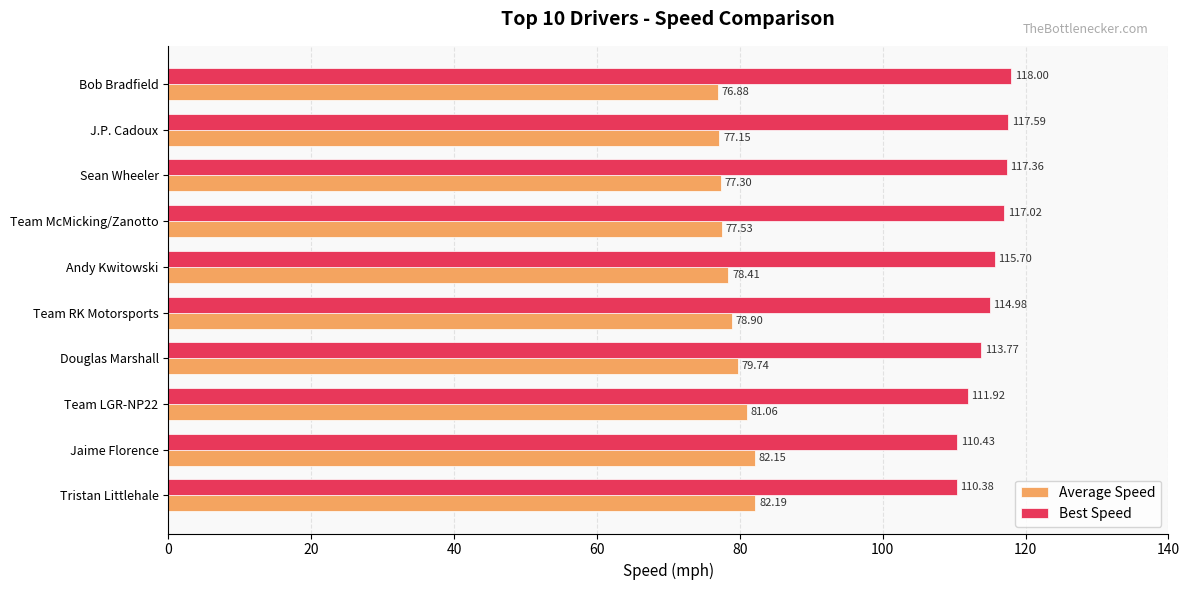

At which category is the sum across all series the highest?

Bob Bradfield